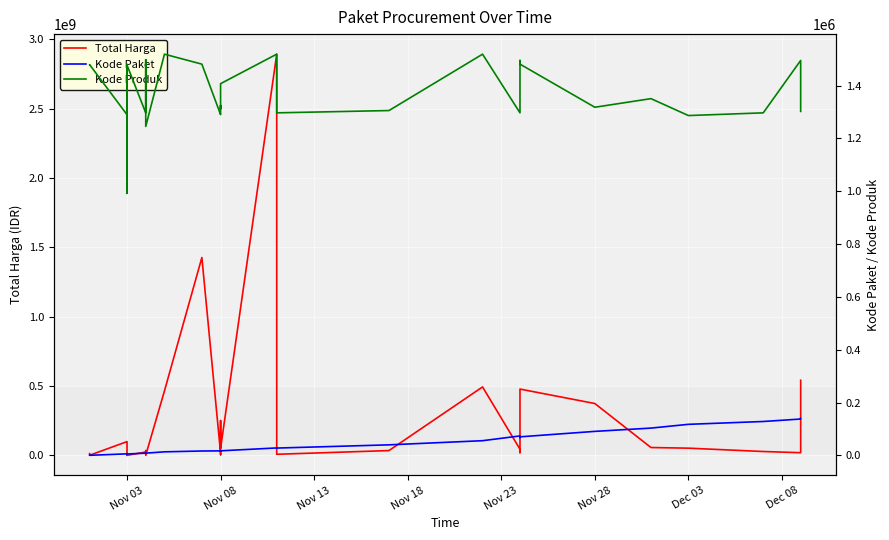

Between Nov 13 and Dec 08, which series saw the biggest shift?

Total Harga